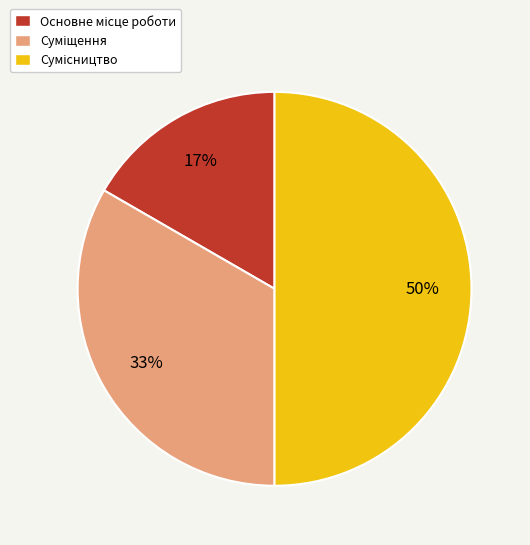

To the nearest percent, what is the difference between the largest and smallest slice percentages?

33%